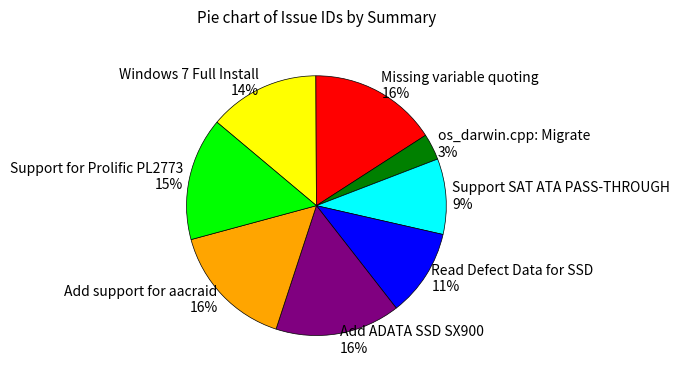

To the nearest percent, what is the difference between the largest and smallest slice percentages?

13%